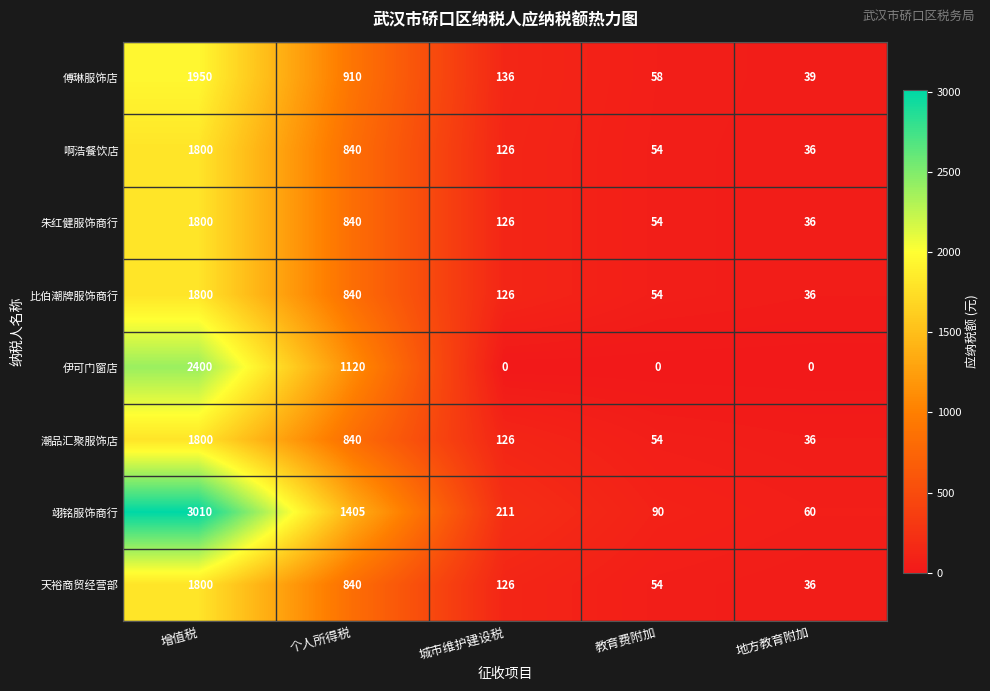

How many 伊可门窗店 values are between 0 and 1120?

4